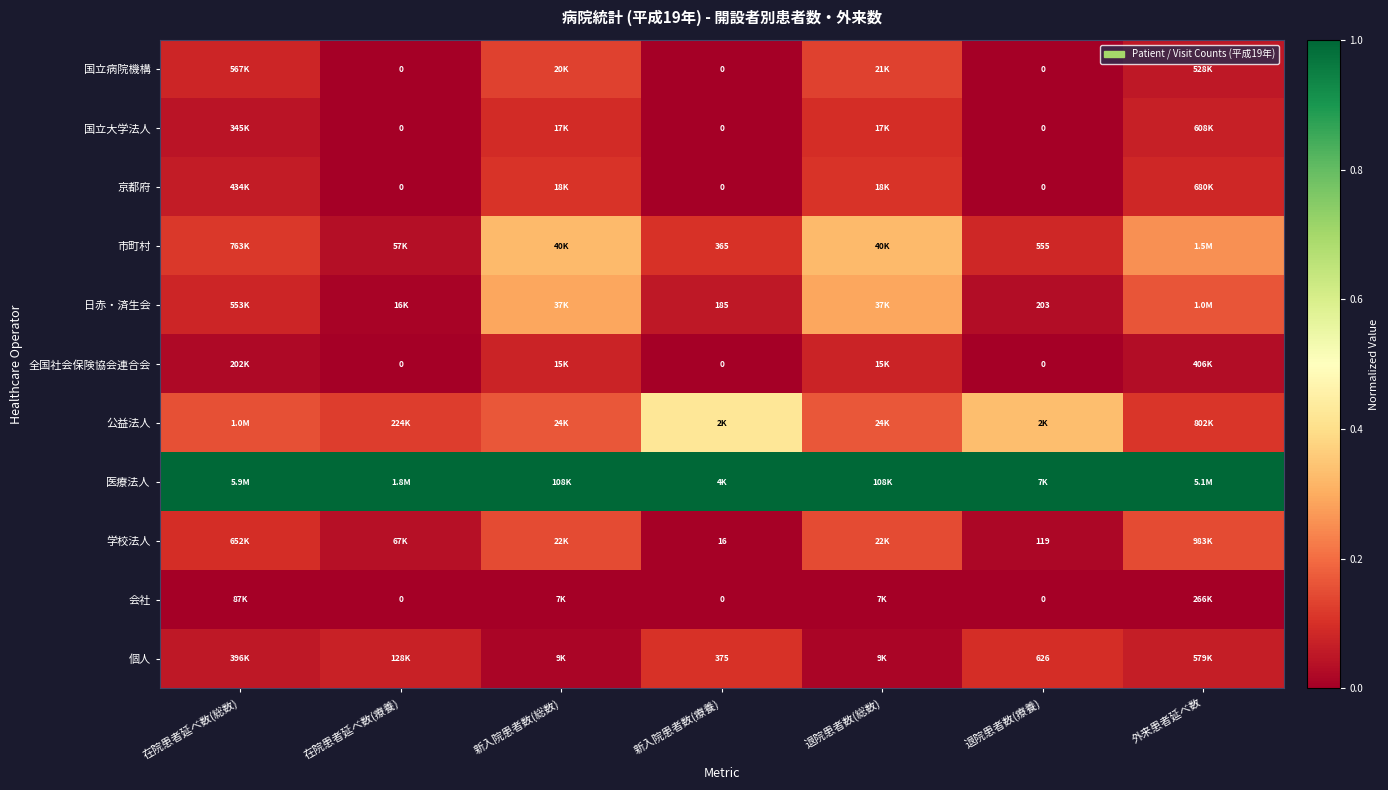

How many 個人 values are between 0 and 1?

7